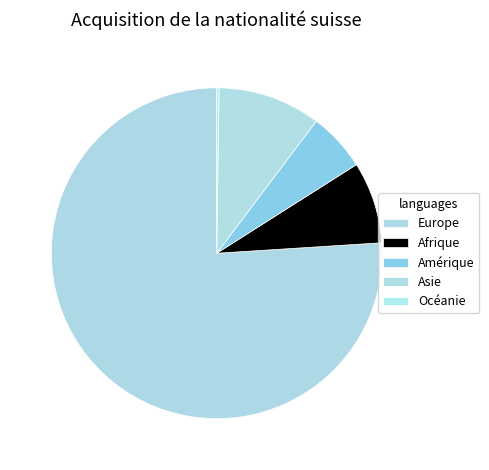

Approximately how many times larger is the value at Afrique compared to Europe?

0.1